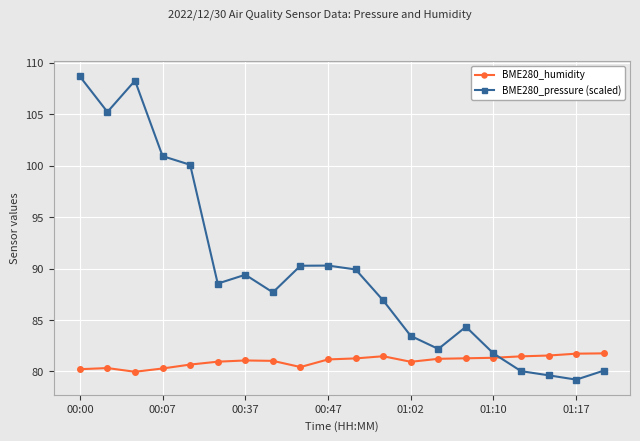

At how many categories does at least one series exceed 91?

5